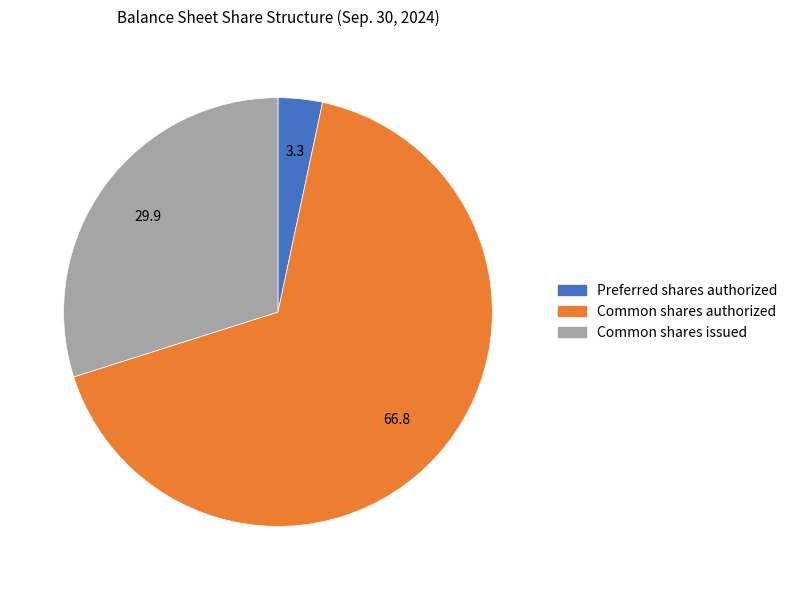

Is the sum of Common shares issued and Common shares authorized greater than half?

Yes